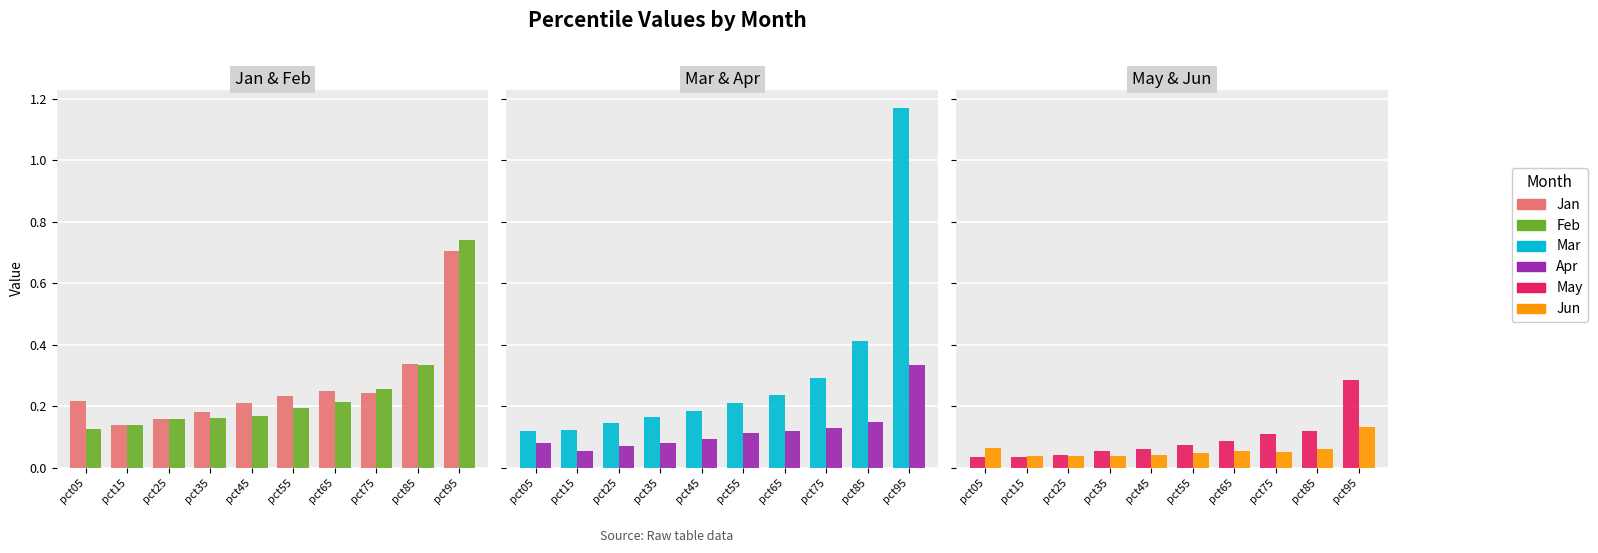

Count the number of data series in this chart.

6